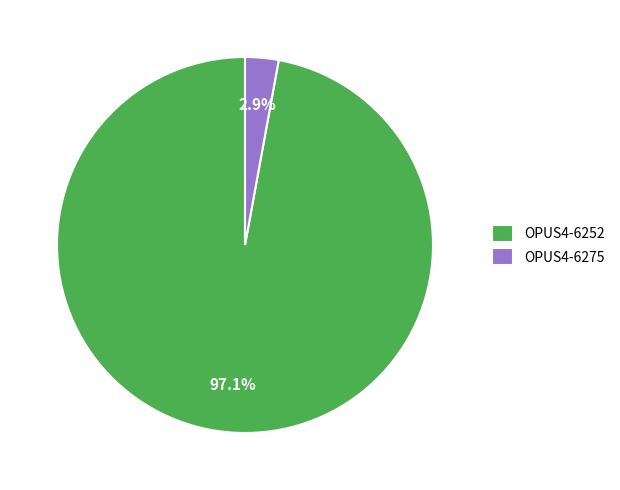

To the nearest percent, what is the difference between the OPUS4-6275 and OPUS4-6252 slice percentages?

94%